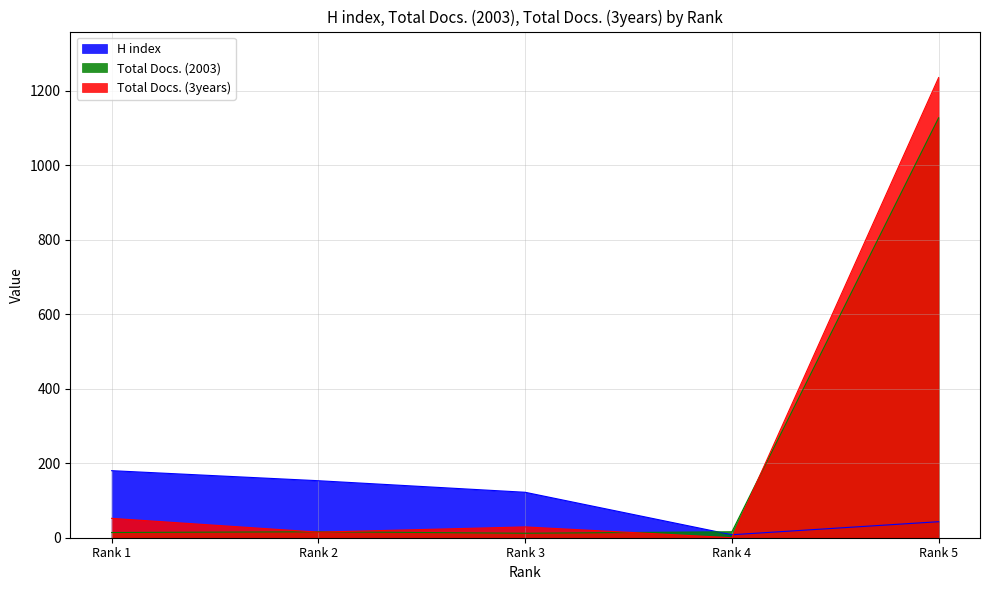

What is the total value across all series at Rank 2?

184